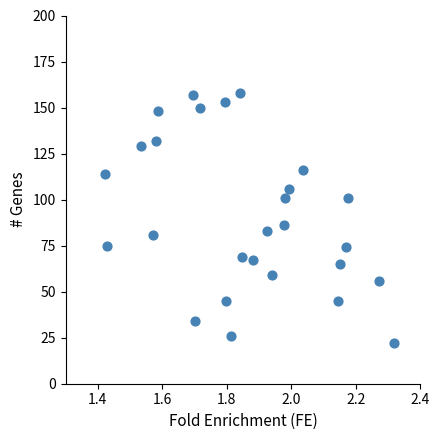

What Y value in the scatter plot is closest to 90?

86